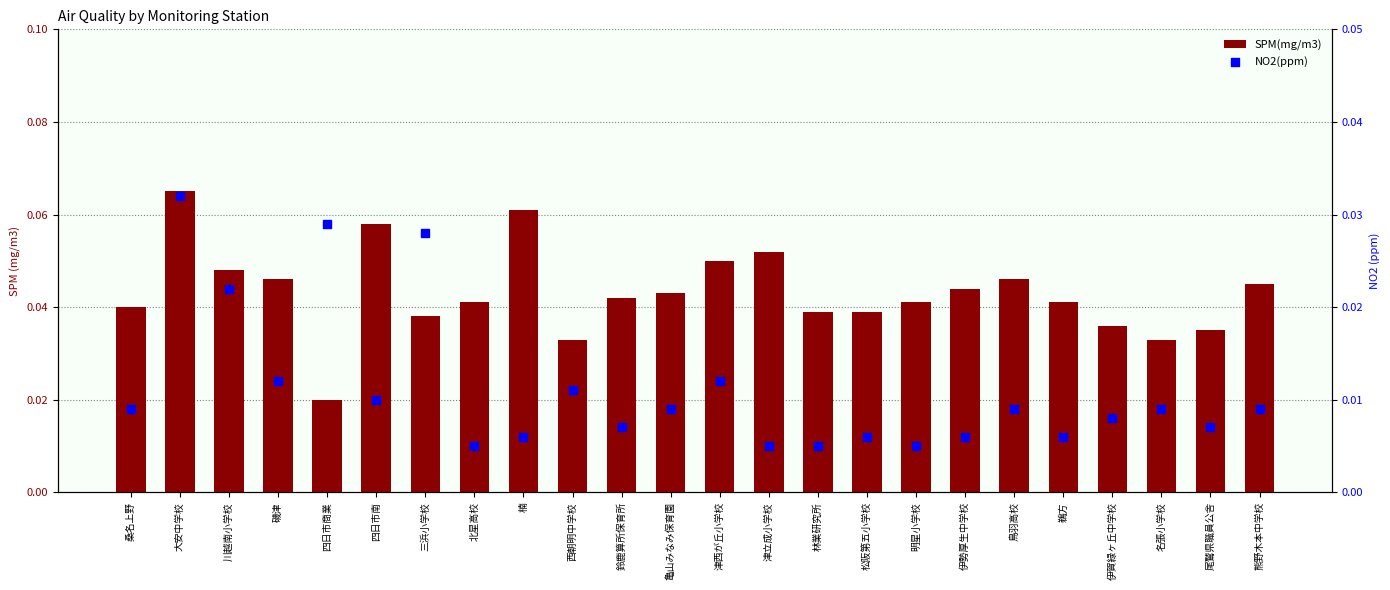

Which series has the largest total across all categories?

SPM(mg/m3)